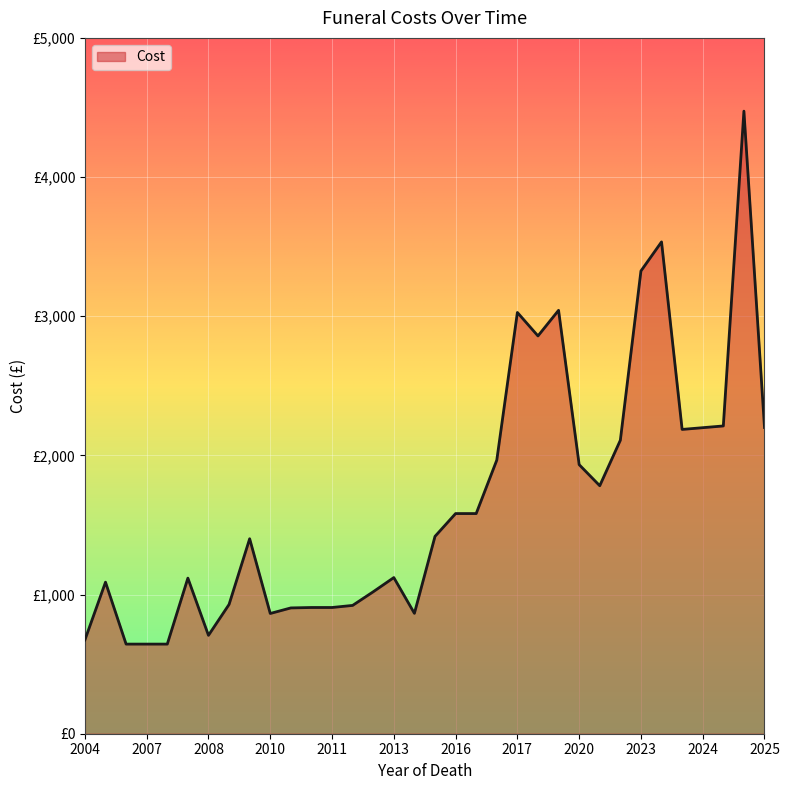

Is this an area chart (filled region under the line)?

Yes